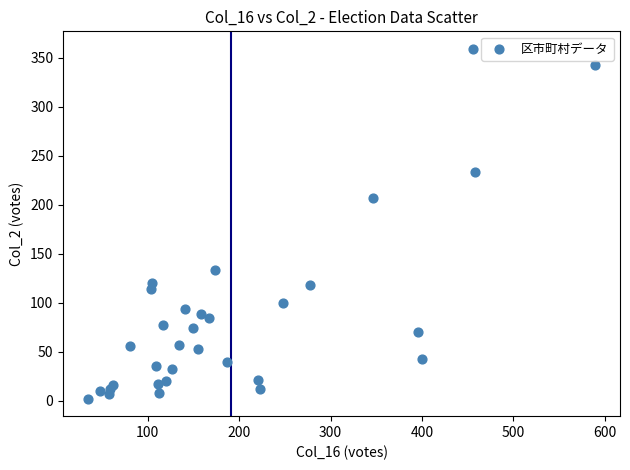

What Y value in the scatter plot is closest to 180?

207